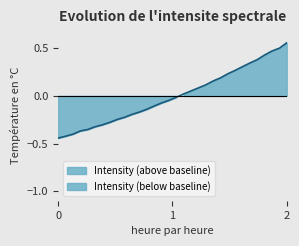

How many lines are shown in the chart?

1